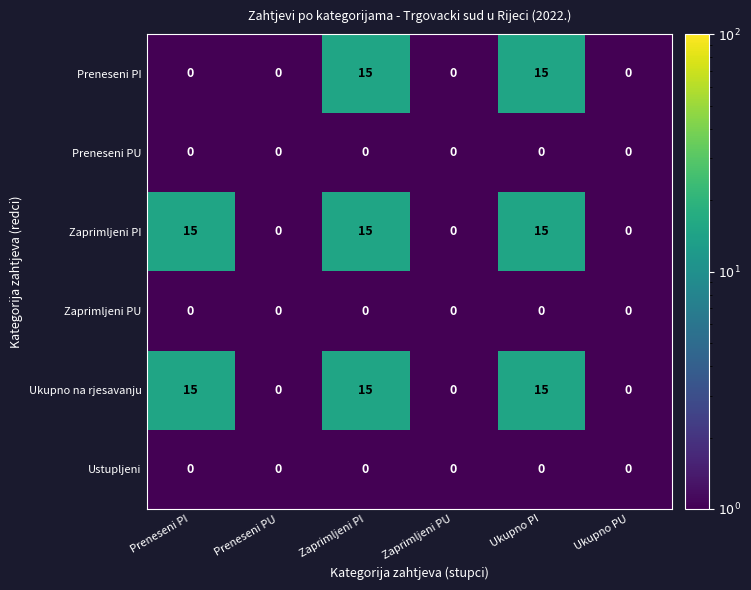

At how many categories does at least one series exceed 14?

3